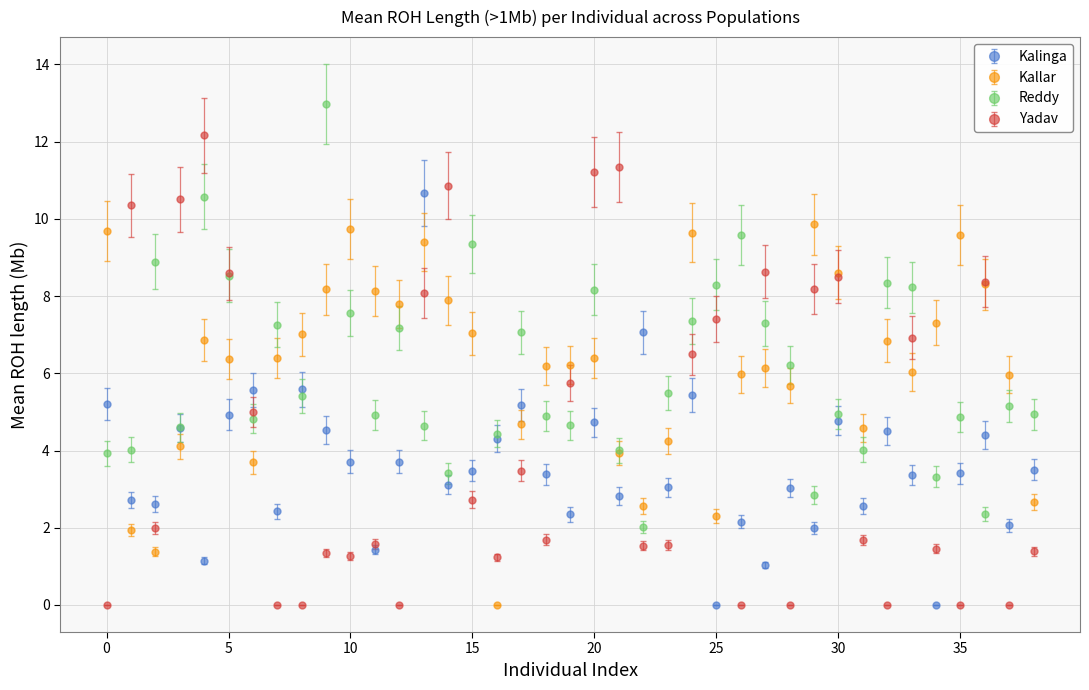

What is the maximum value shown in the chart?

13.0